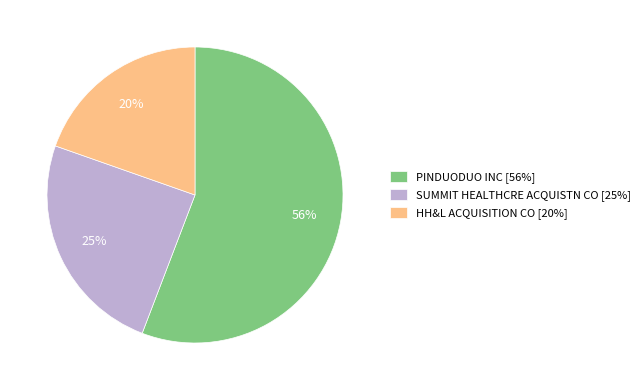

To the nearest percent, what is the difference between the largest and smallest slice percentages?

36%